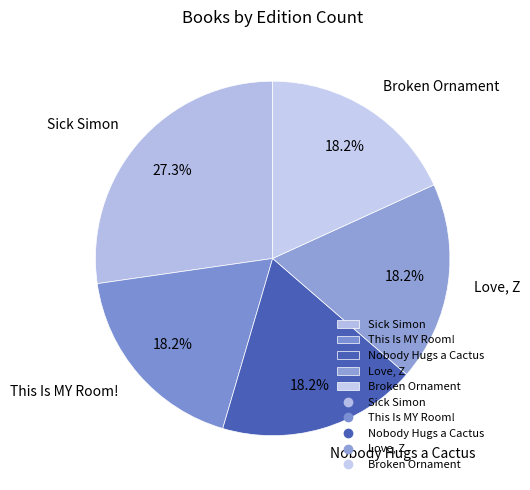

Is the sum of Broken Ornament and Nobody Hugs a Cactus greater than half?

No